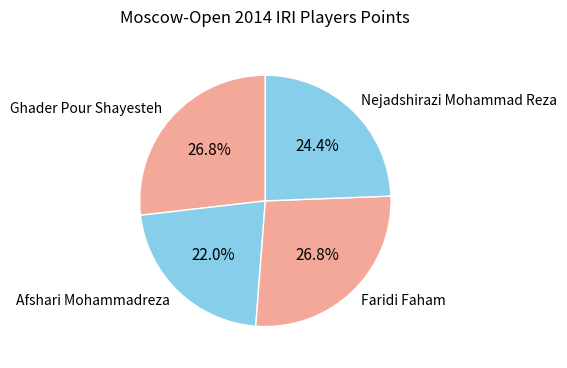

To the nearest percent, what is the difference between the Afshari Mohammadreza and Nejadshirazi Mohammad Reza slice percentages?

2%